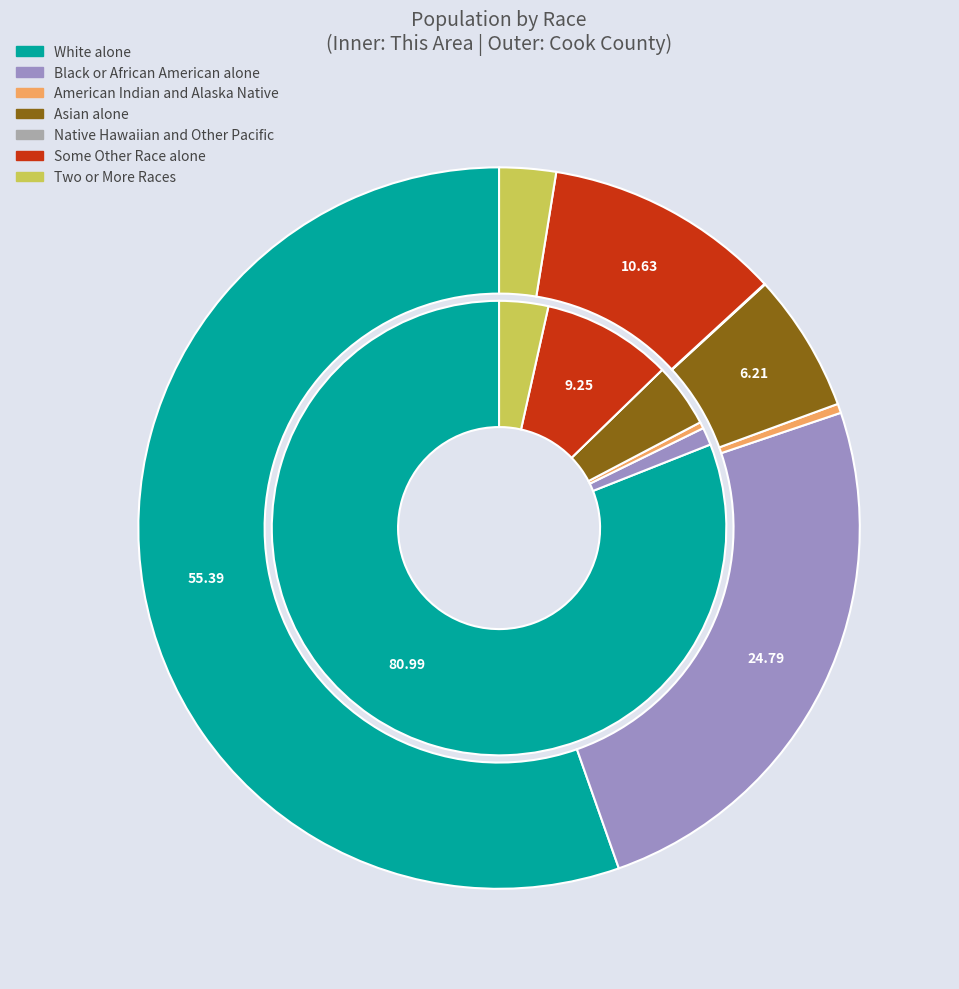

How many slices are in this pie chart?

7